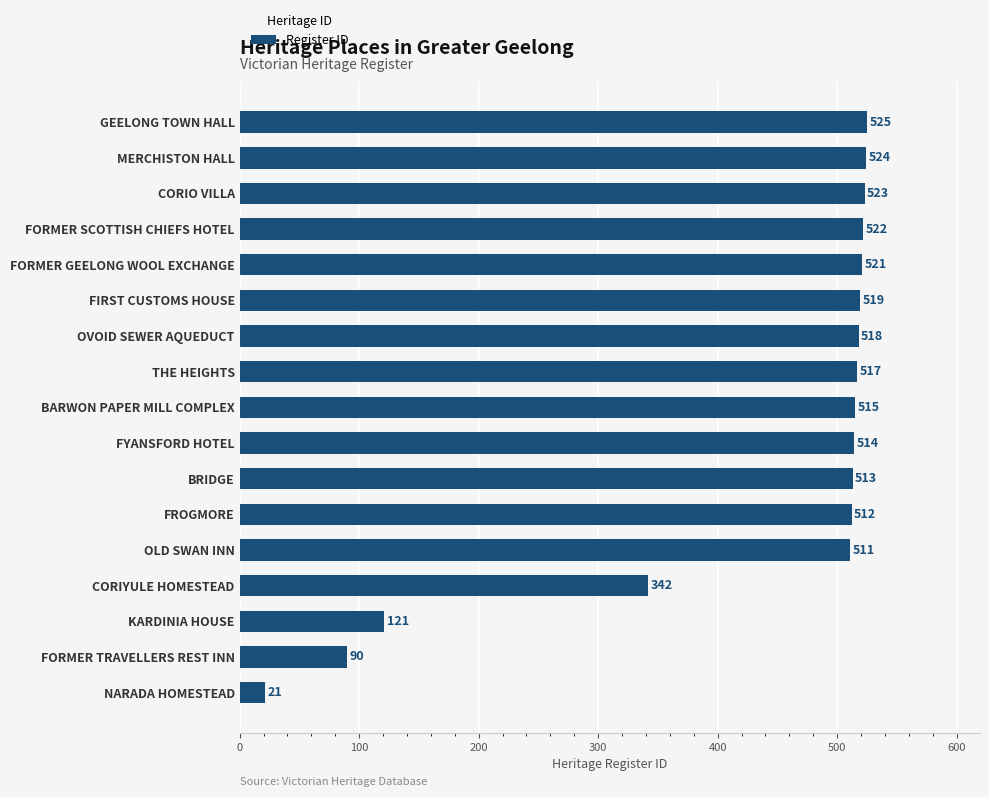

How many bars are there in total?

17